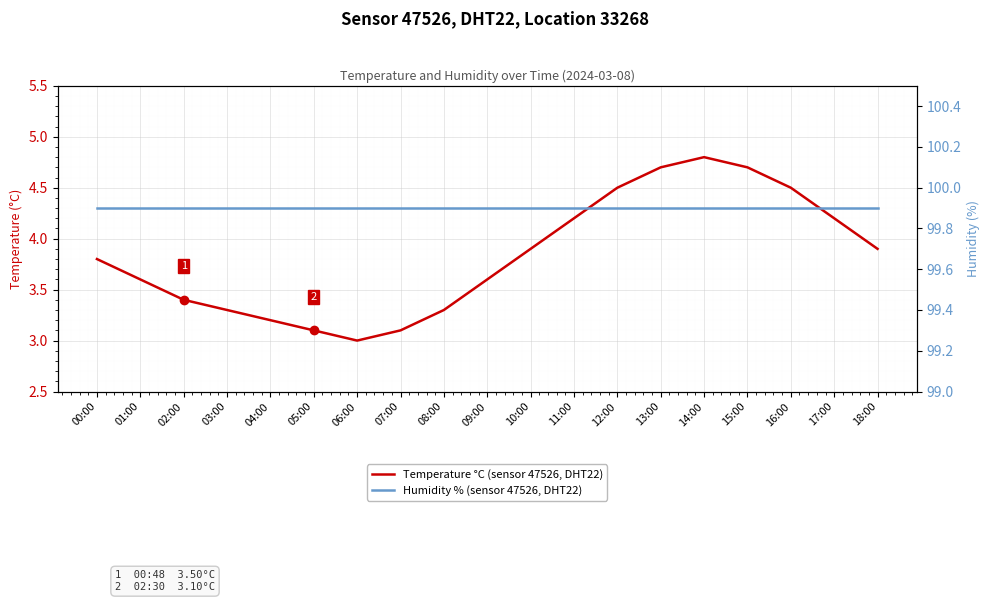

What is the total value across all series at 13:00?

104.6